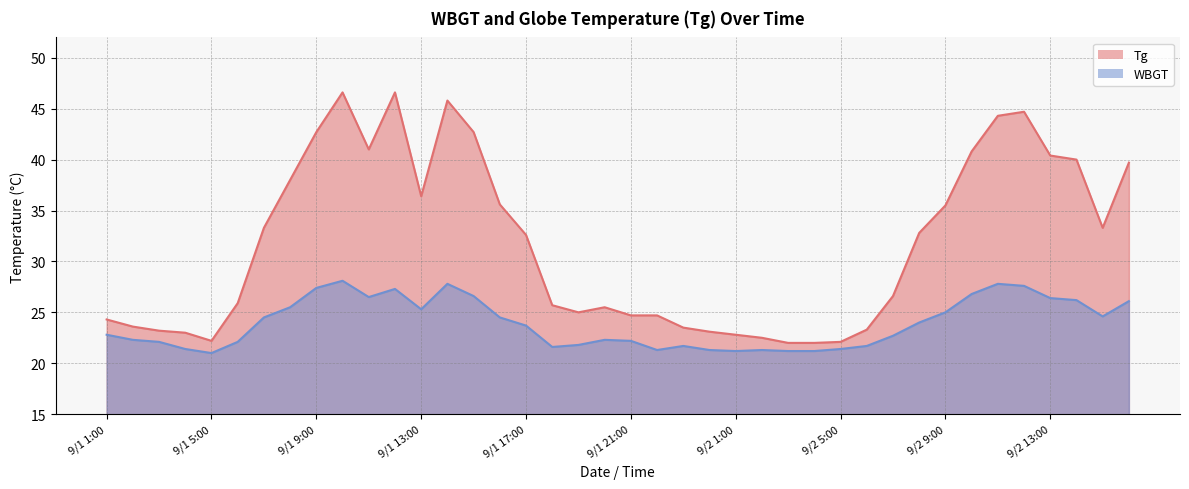

True or false: WBGT and Tg intersect in this chart.

False